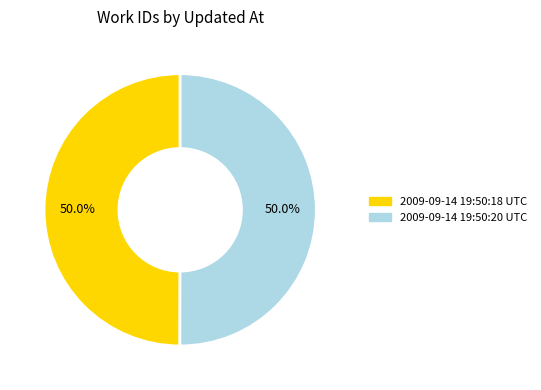

Is it true that 2009-09-14 19:50:20 UTC is 56% of the pie?

False